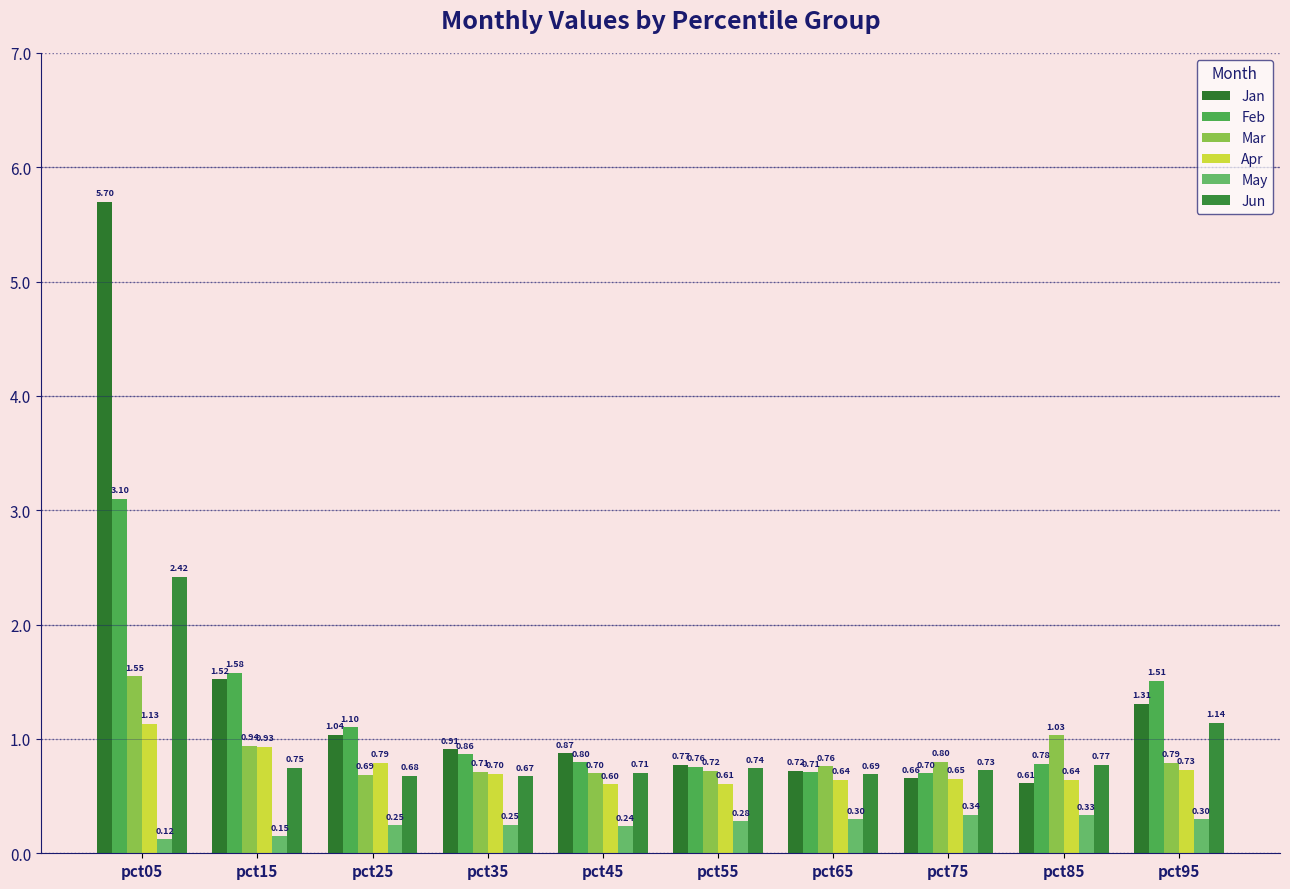

What is the difference between the second highest and minimum values in the Apr series?

0.3